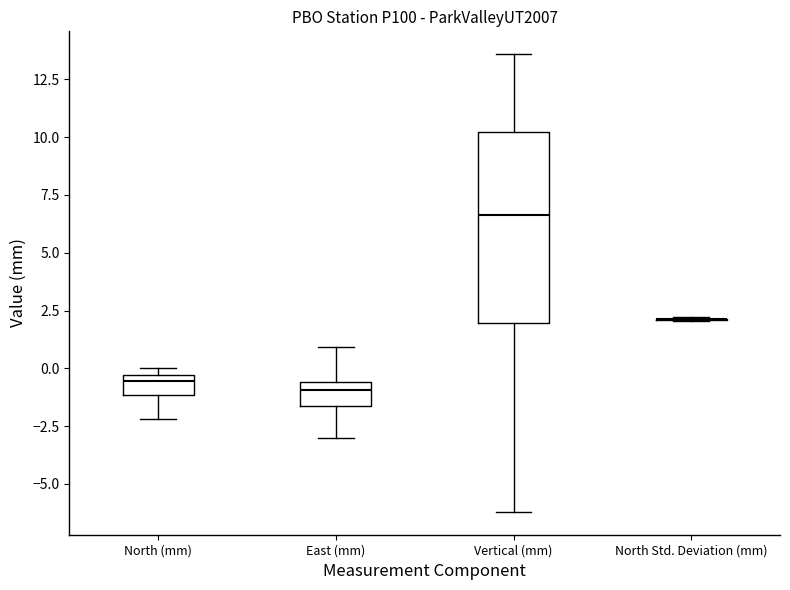

Which box is the tallest, from its lower edge to its upper edge?

Vertical (mm)